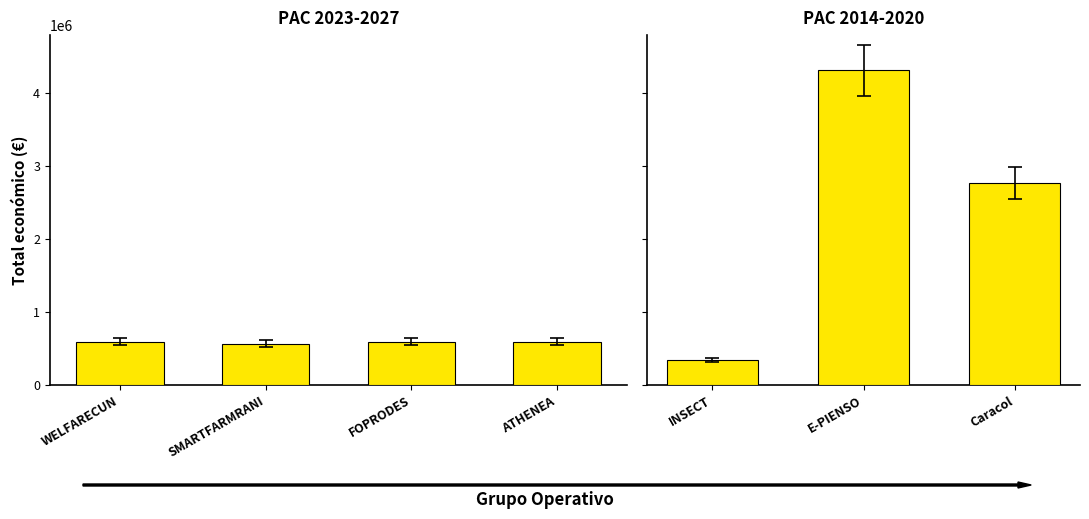

What is the change in value from SMARTFARMRANI to E-PIENSO?

+3744408